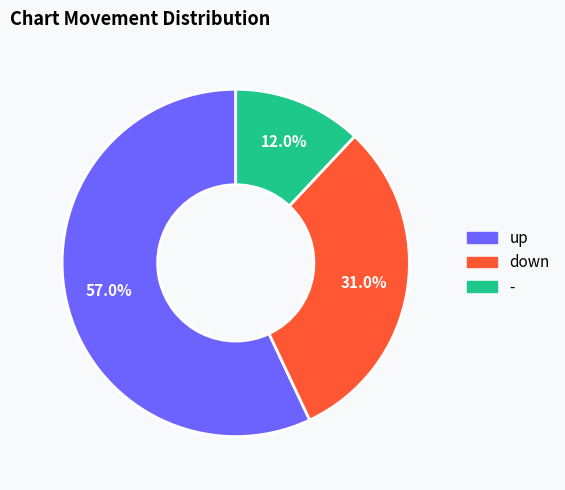

Approximately how many times larger is the value at - compared to down?

0.4